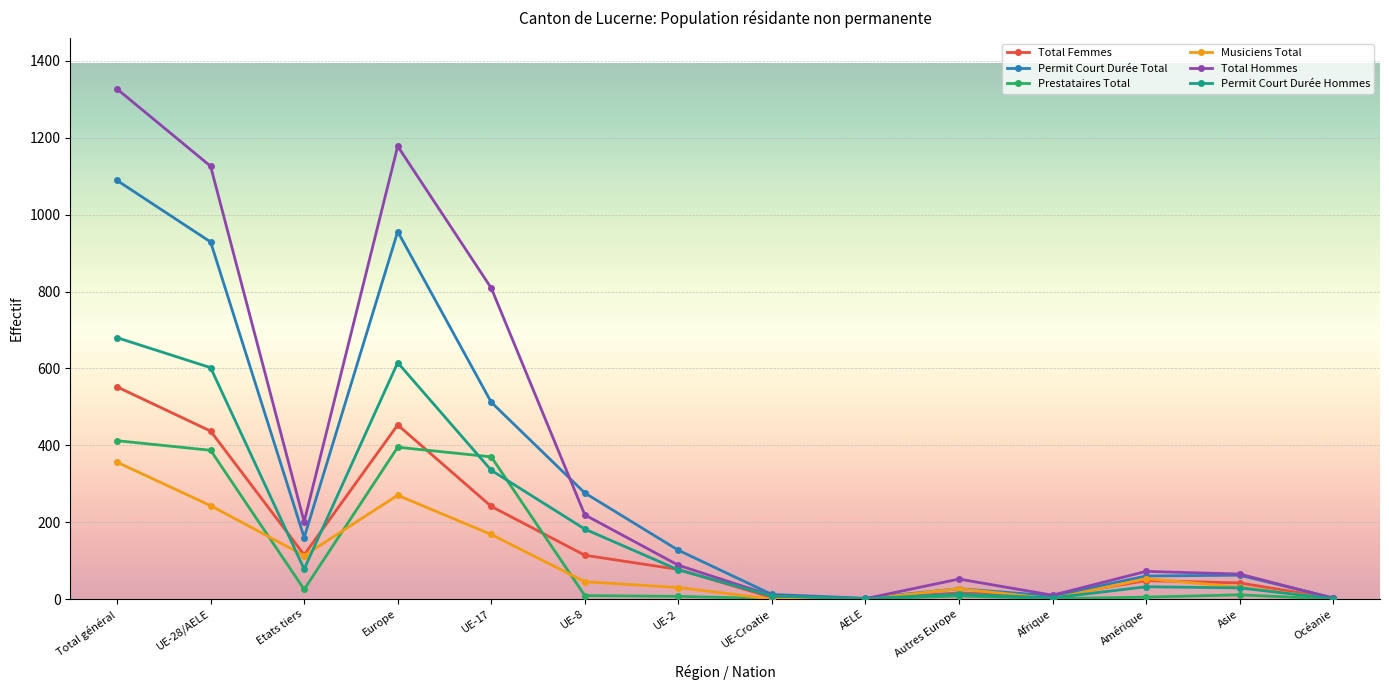

At which category does Musiciens Total reach its first local valley?

Etats tiers